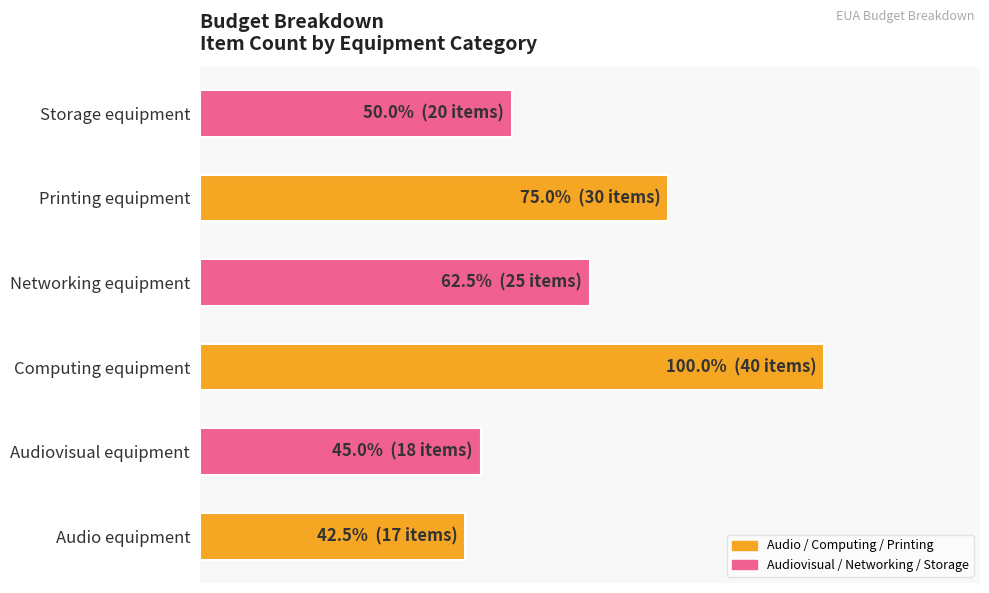

Are the bars horizontal?

Yes